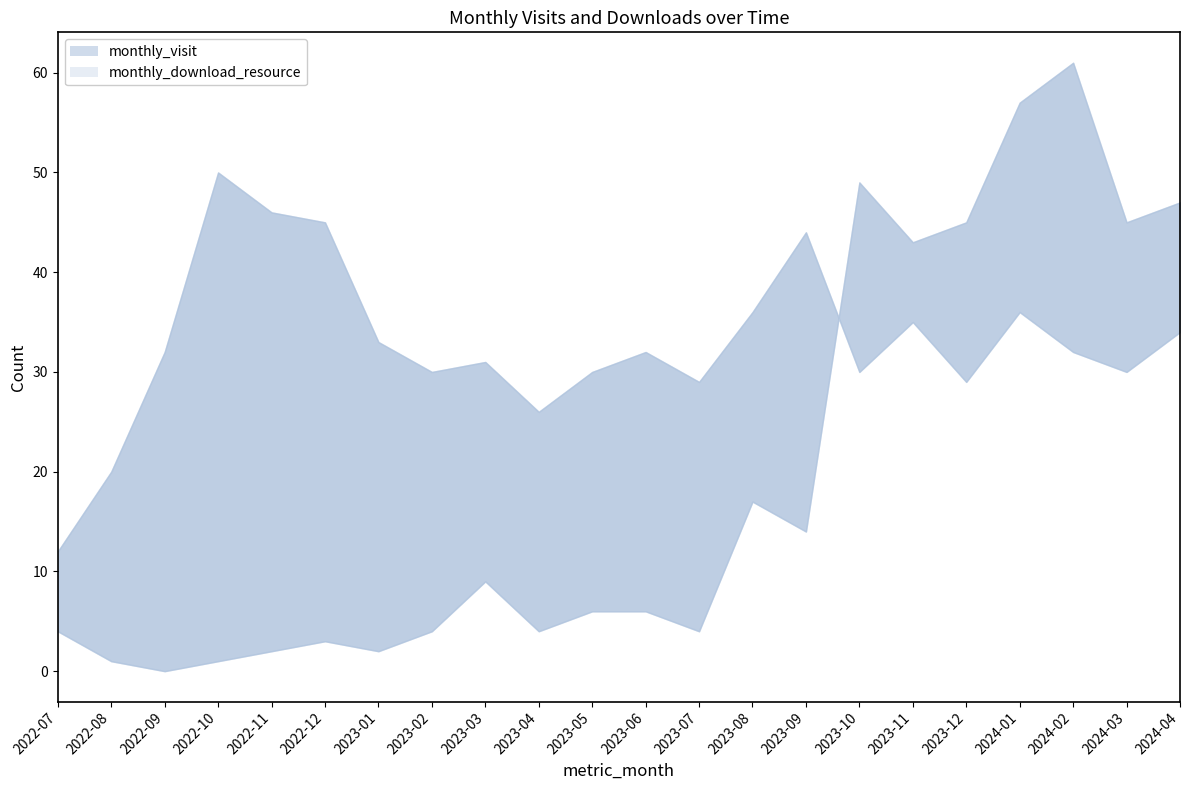

Rank the categories by monthly_visit value from highest to lowest.

2022-10, 2022-11, 2022-12, 2023-09, 2023-08, 2024-01, 2023-11, 2024-04, 2023-01, 2022-09, 2023-06, 2024-02, 2023-03, 2023-02, 2023-05, 2023-10, 2024-03, 2023-07, 2023-12, 2023-04, 2022-08, 2022-07